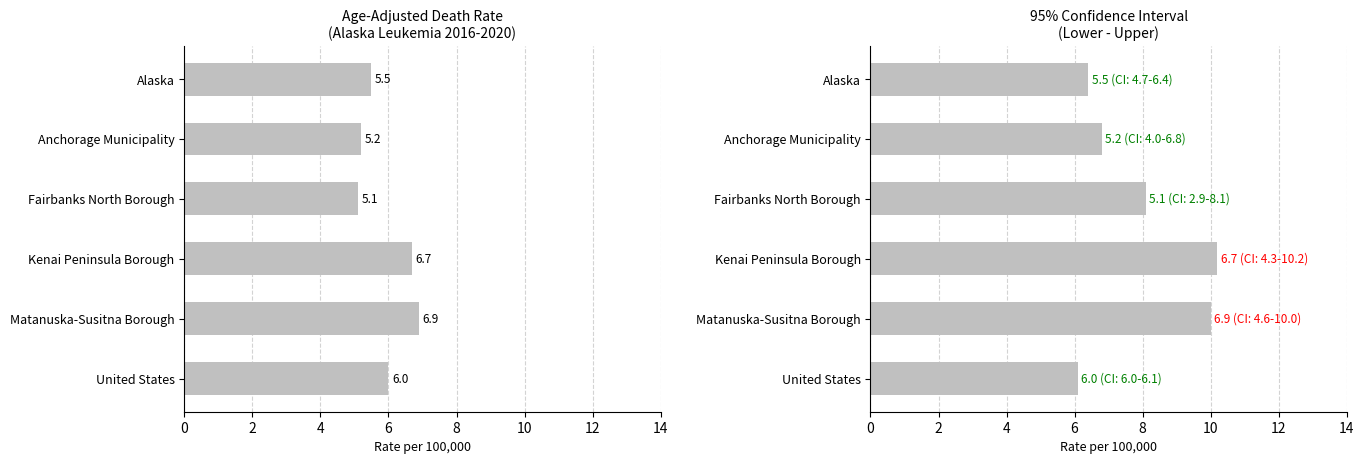

What is the difference between the maximum and minimum values in the Upper CI series?

4.1